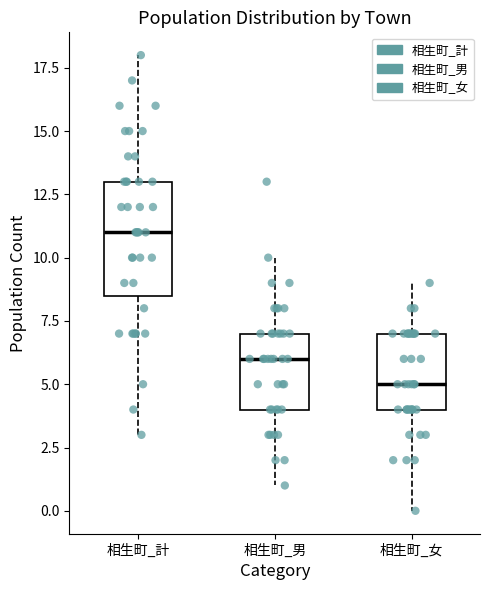

Which box's median line is the highest?

相生町_計